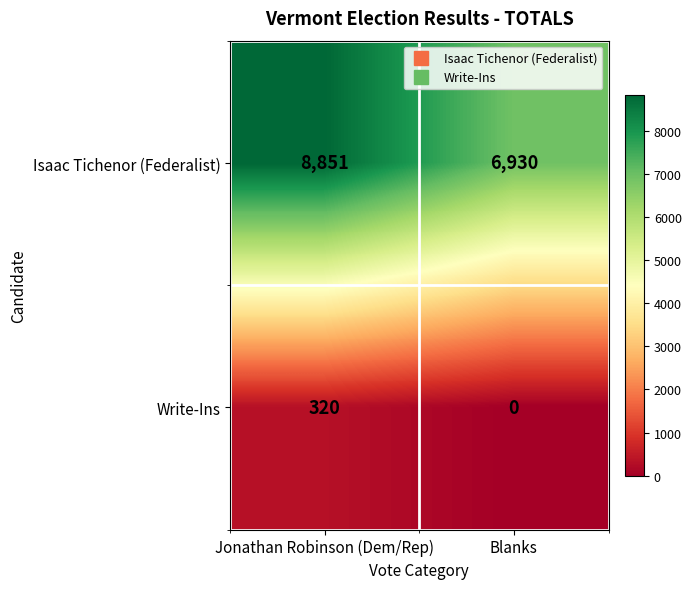

Which series has the largest total across all categories?

Isaac Tichenor (Federalist)